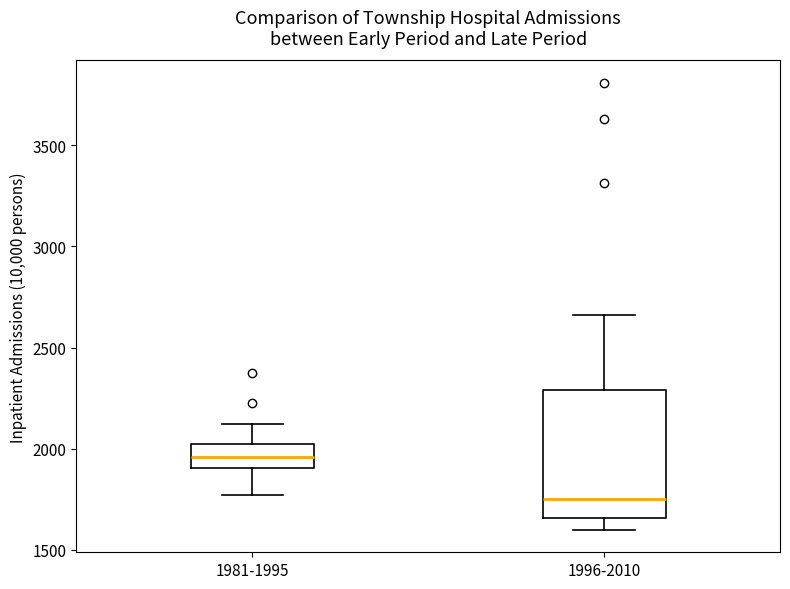

Reading left to right, transcribe this box plot: for each box, give where its median line is, the range the box spans, and where its two whiskers end, as read against the y-axis. The values are not printed on the chart, so give them approximately, as read against the axis.

1981-1995: median 1950, box 1900 to 2000, whiskers 1750 to 2100
1996-2010: median 1750, box 1650 to 2300, whiskers 1600 to 2650